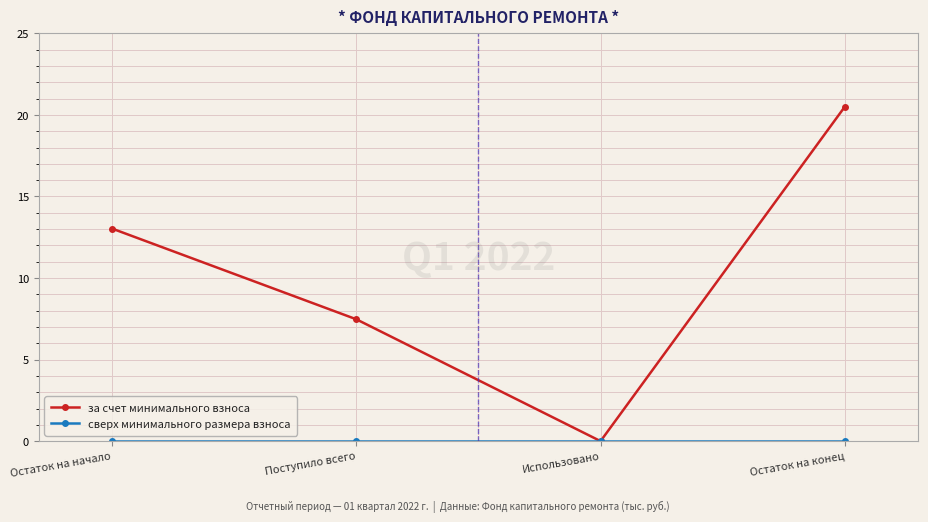

List the labels in order of за счет минимального взноса value, smallest first.

Использовано, Поступило всего, Остаток на начало, Остаток на конец